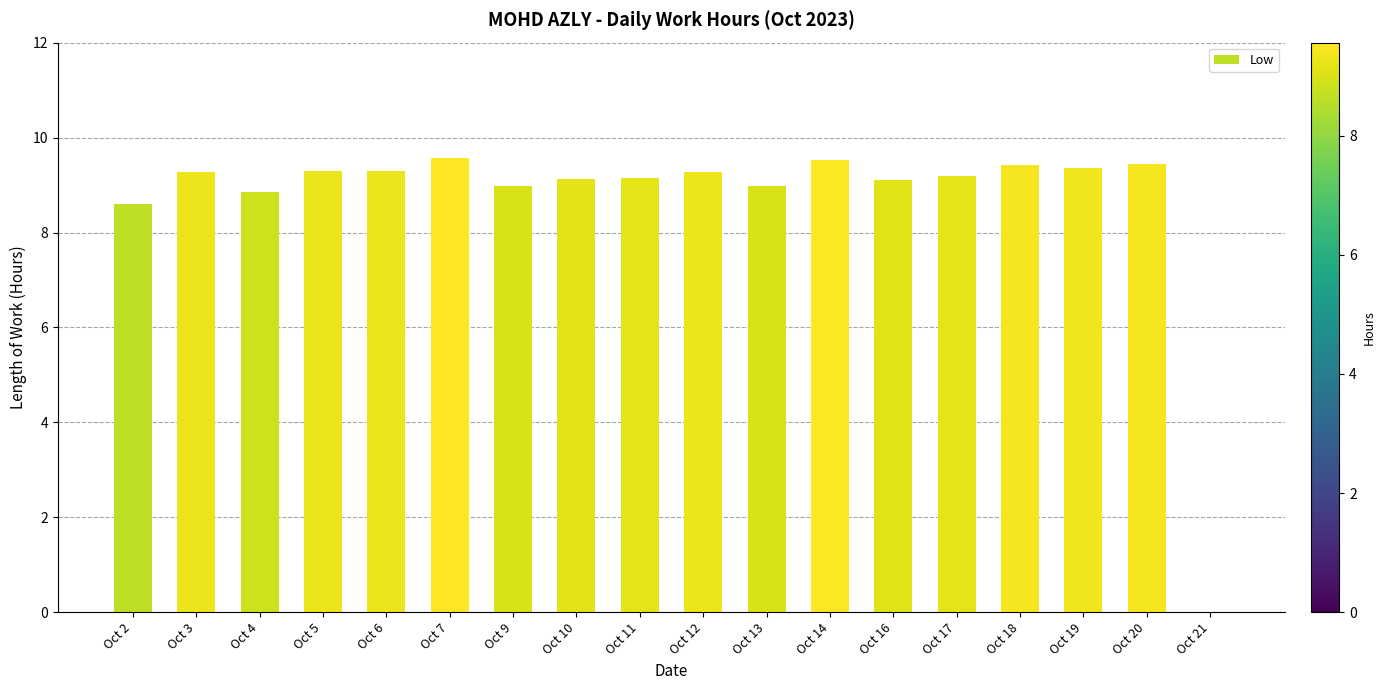

What is the sum of the values at Oct 3 and Oct 10?

18.4